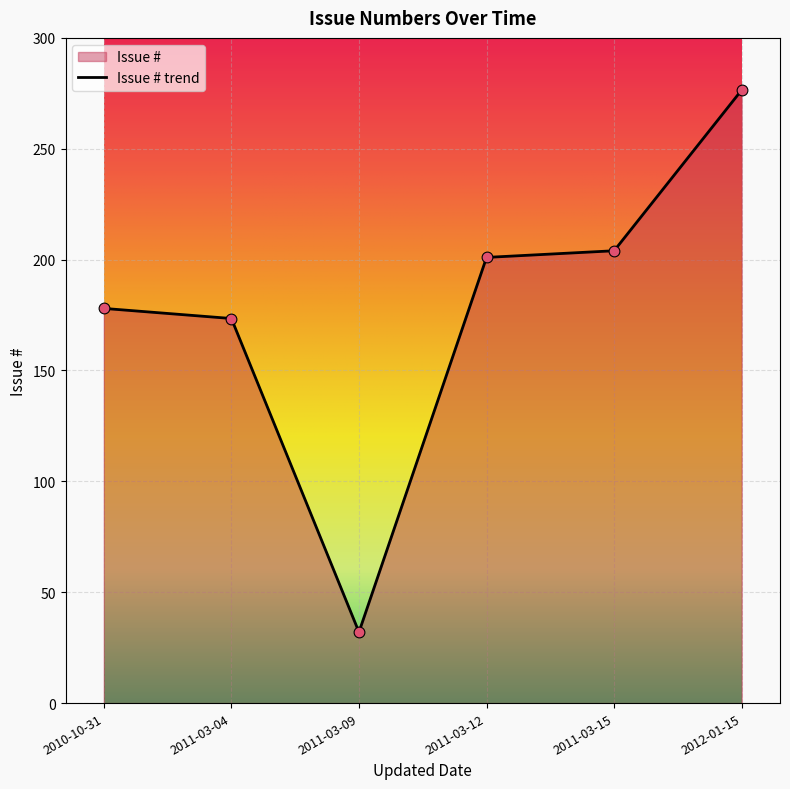

Which has a higher value, 2011-03-04 or 2011-03-12?

2011-03-12